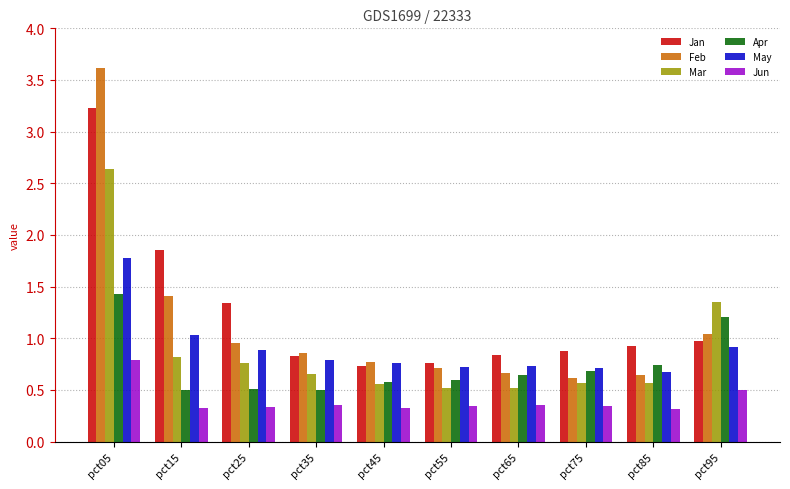

Count the Jun values in the range 0 to 1.

10